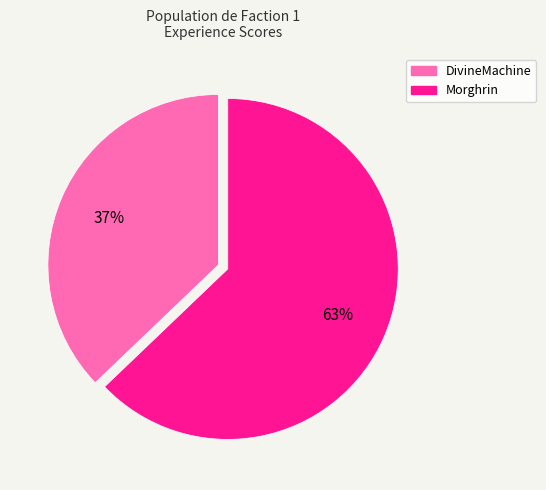

Count the number of slices in the pie.

2